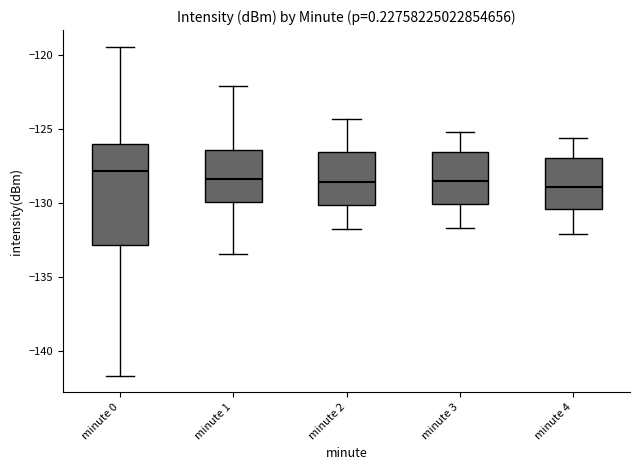

Reading left to right, transcribe this box plot: for each box, give where its median line is, the range the box spans, and where its two whiskers end, as read against the y-axis. The values are not printed on the chart, so give them approximately, as read against the axis.

minute 0: median -128.0, box -133.0 to -126.0, whiskers -141.5 to -119.5
minute 1: median -128.5, box -130.0 to -126.5, whiskers -133.5 to -122.0
minute 2: median -128.5, box -130.0 to -126.5, whiskers -132.0 to -124.5
minute 3: median -128.5, box -130.0 to -126.5, whiskers -131.5 to -125.0
minute 4: median -129.0, box -130.5 to -127.0, whiskers -132.0 to -125.5